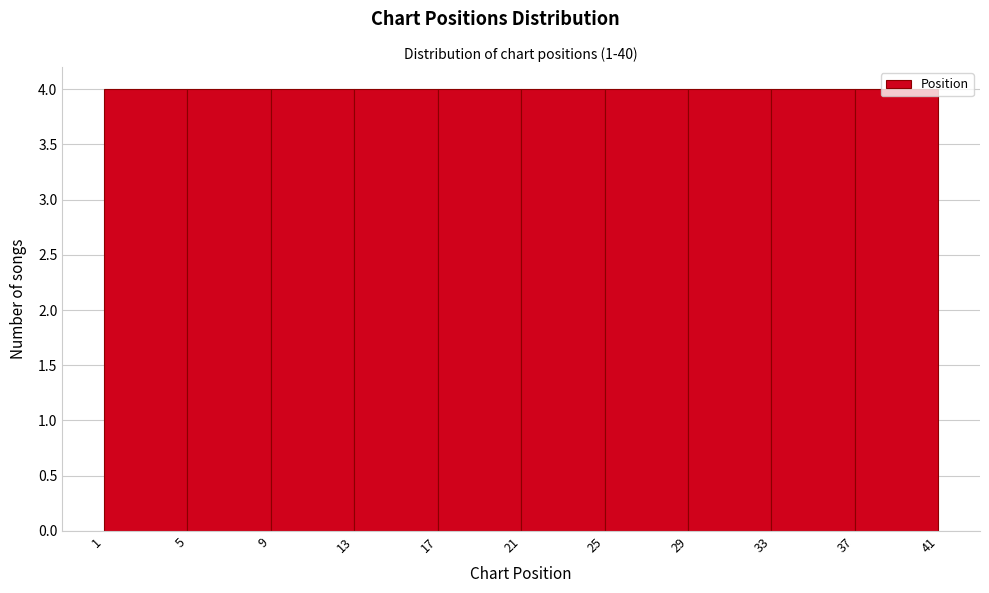

Reading left to right, transcribe this chart: for each bar, give the range it covers on the x-axis and its height. The values are not printed on the chart, so give them approximately, as read against the axis.

1 to 5: 4
5 to 9: 4
9 to 13: 4
13 to 17: 4
17 to 21: 4
21 to 25: 4
25 to 29: 4
29 to 33: 4
33 to 37: 4
37 to 41: 4